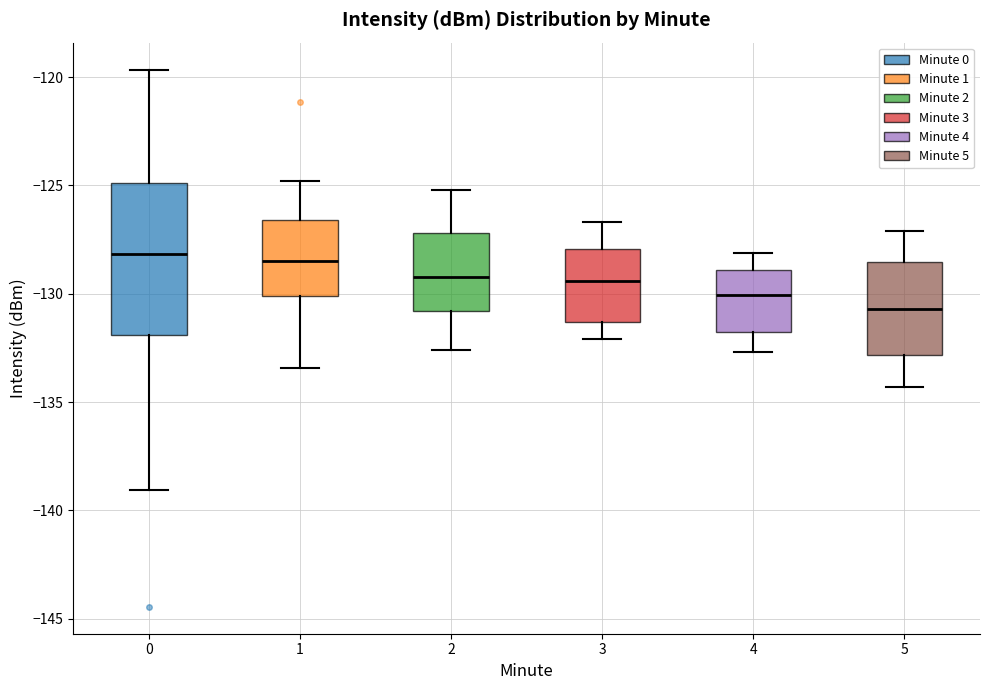

Where does the lower whisker of the box at x = 5 end on the y-axis? The values are not printed on the chart, so give them approximately, as read against the axis.

-134.5